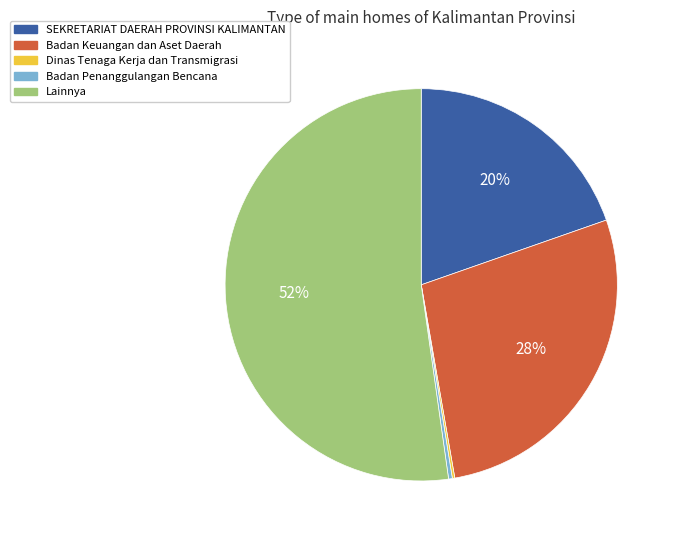

Is there any slice that represents more than half of the pie?

Yes